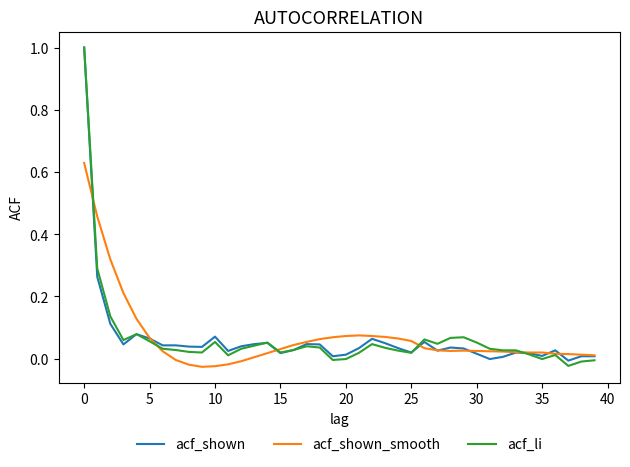

What is the maximum value for acf_li?

1.0